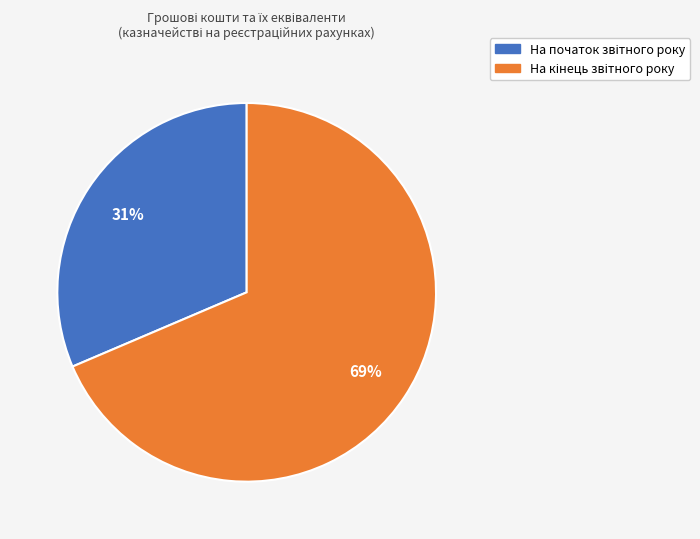

Is there a majority slice in this chart?

Yes